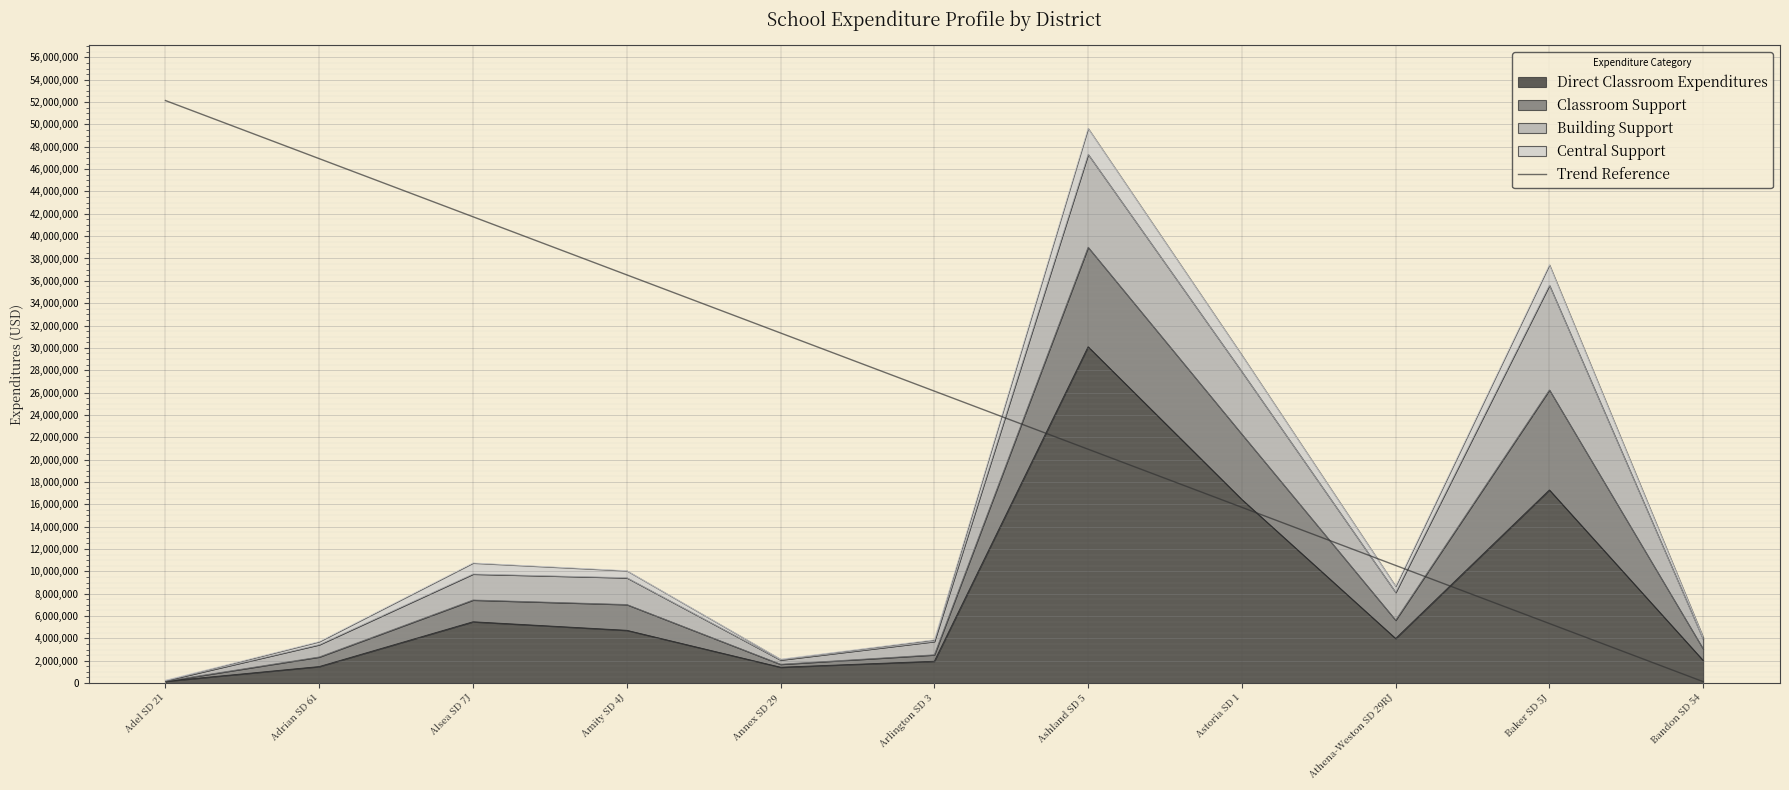

At which label does Direct Classroom Expenditures reach its peak?

Ashland SD 5